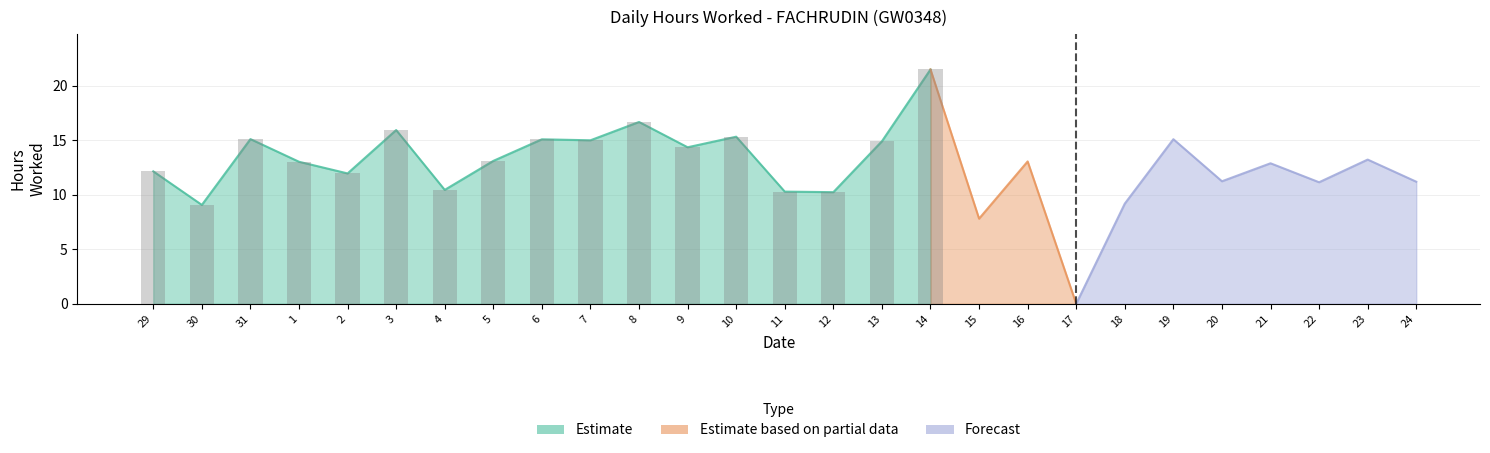

List the labels in order of value, smallest first.

17, 15, 30, 18, 12, 11, 4, 22, 24, 20, 2, 29, 21, 1, 16, 5, 23, 9, 13, 7, 6, 19, 31, 10, 3, 8, 14